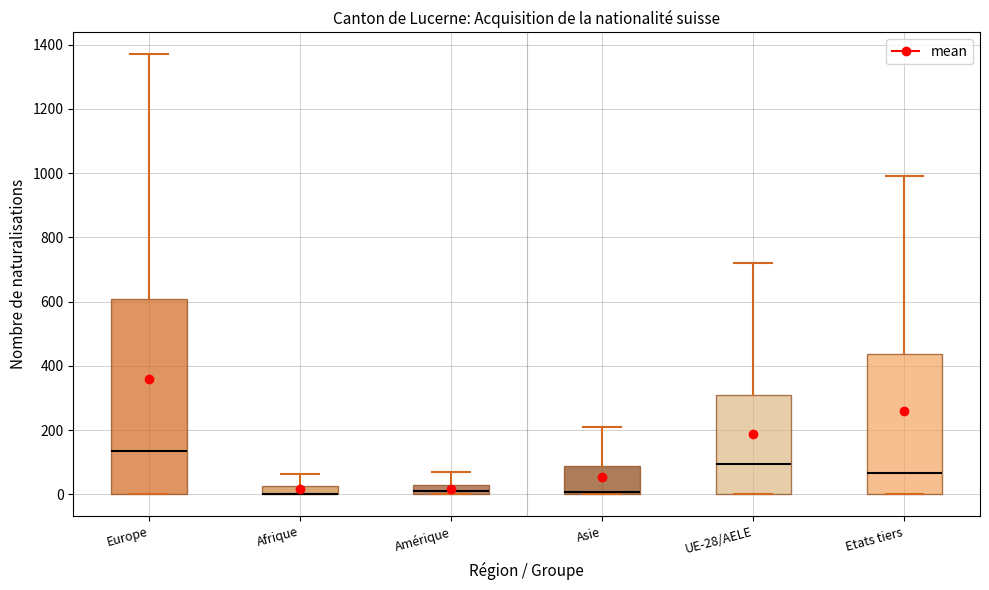

Which box is the tallest, from its lower edge to its upper edge?

Europe